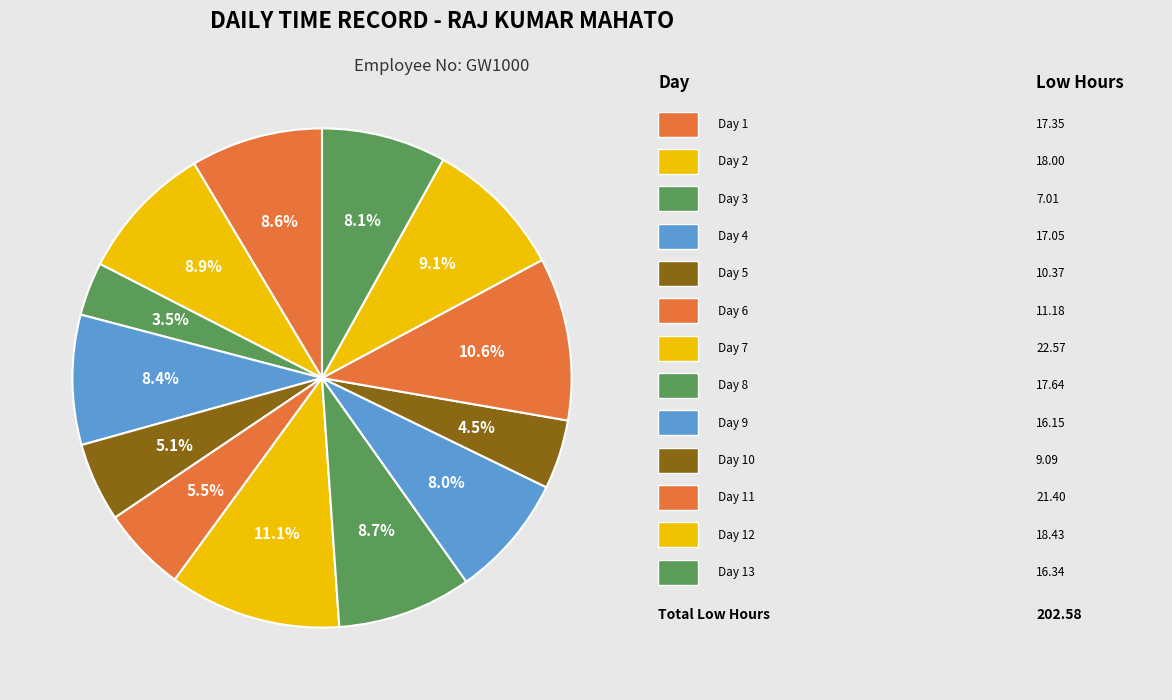

To the nearest percent, what is the difference between the largest and smallest slice percentages?

8%